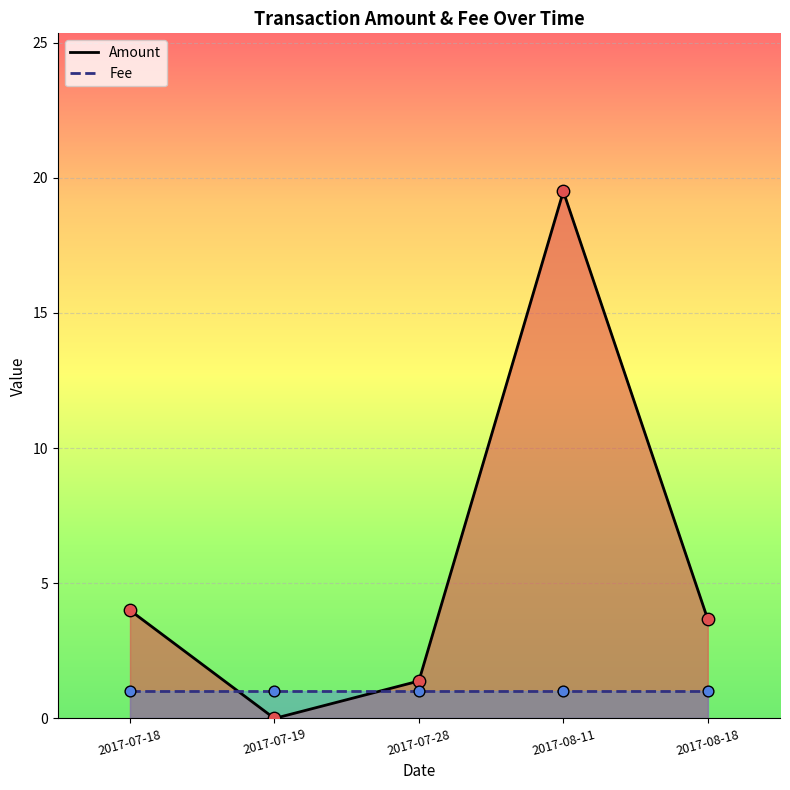

What are all the series names shown in the legend?

Amount, Fee